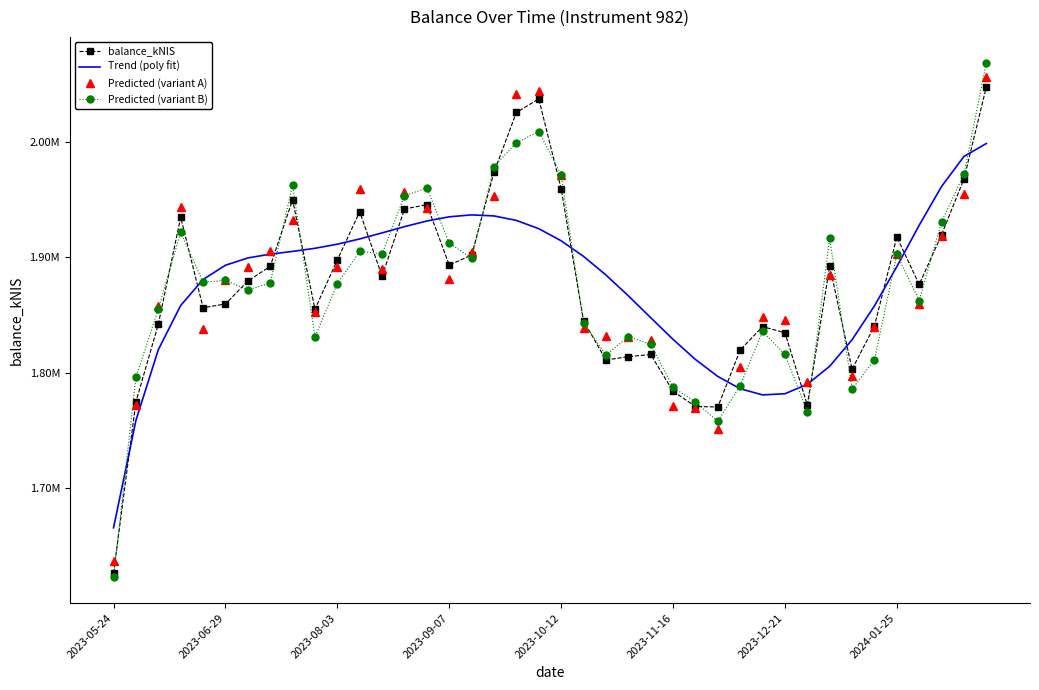

What are all the series names shown in the legend?

balance_kNIS, Trend (poly fit), Predicted (variant A), Predicted (variant B)